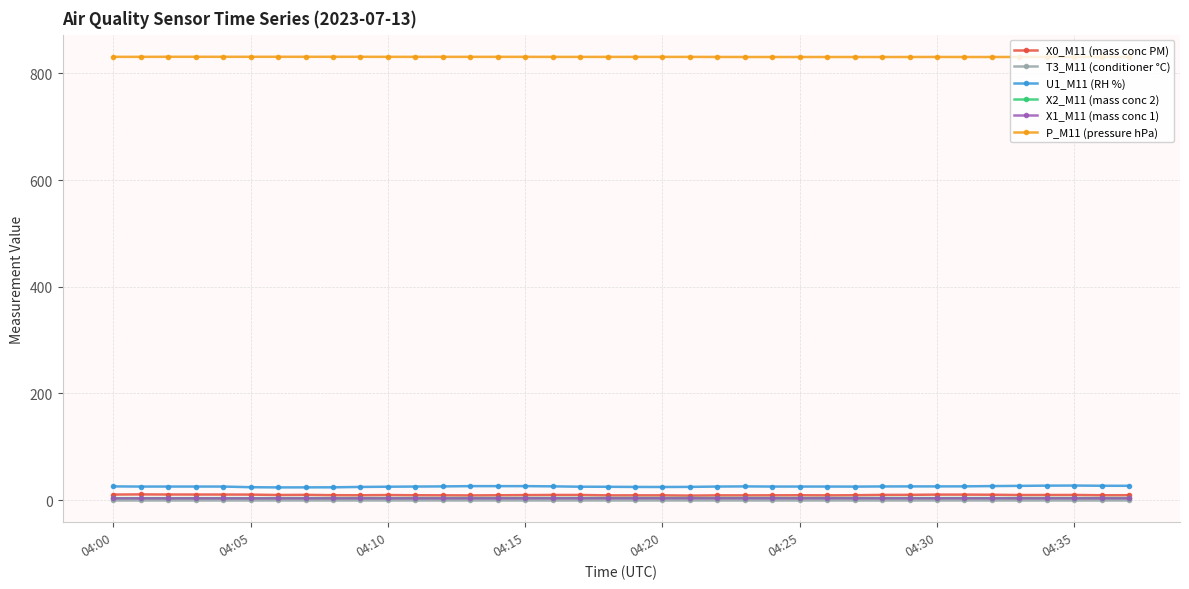

At how many categories does at least one series exceed 688?

38